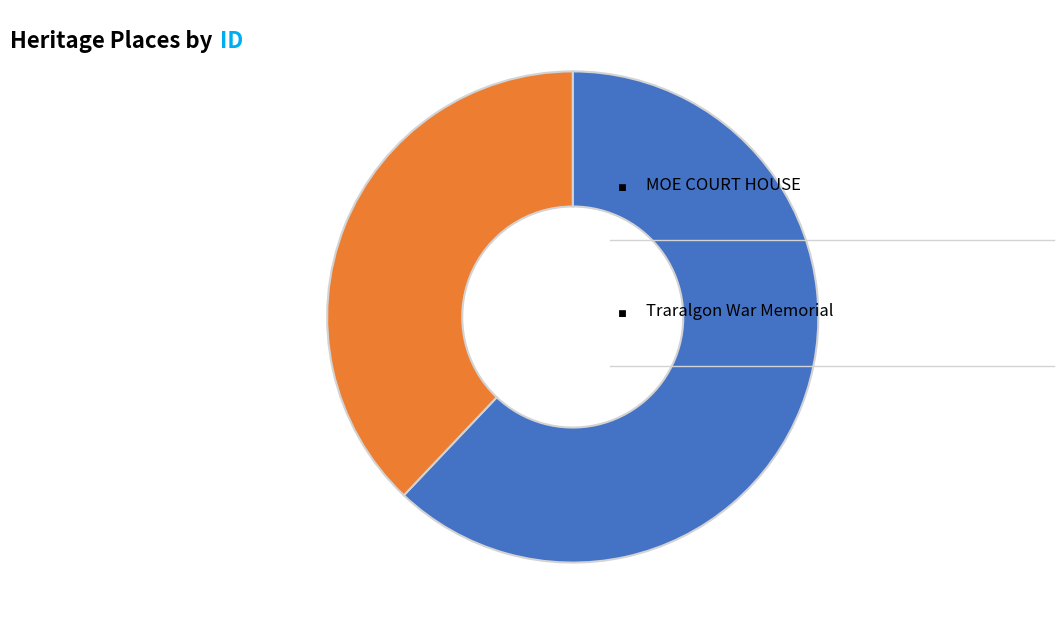

Does any single category account for the majority?

Yes